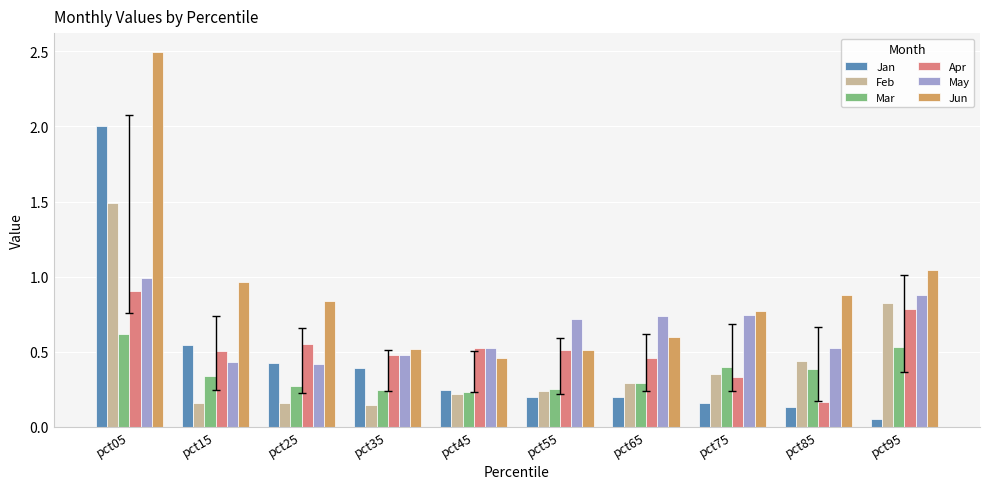

Count the number of categories in the chart.

10